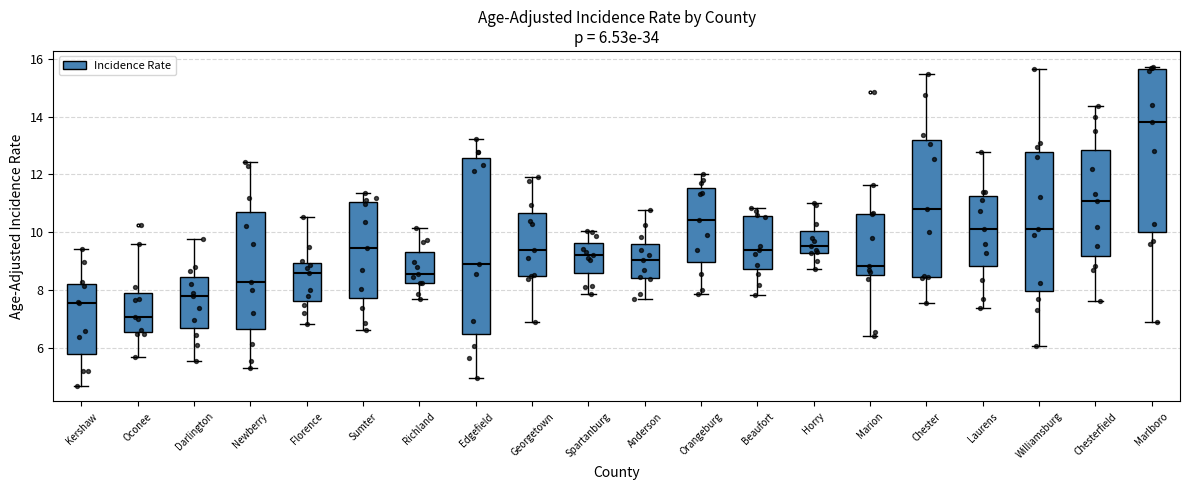

Which box is the tallest, from its lower edge to its upper edge?

Edgefield